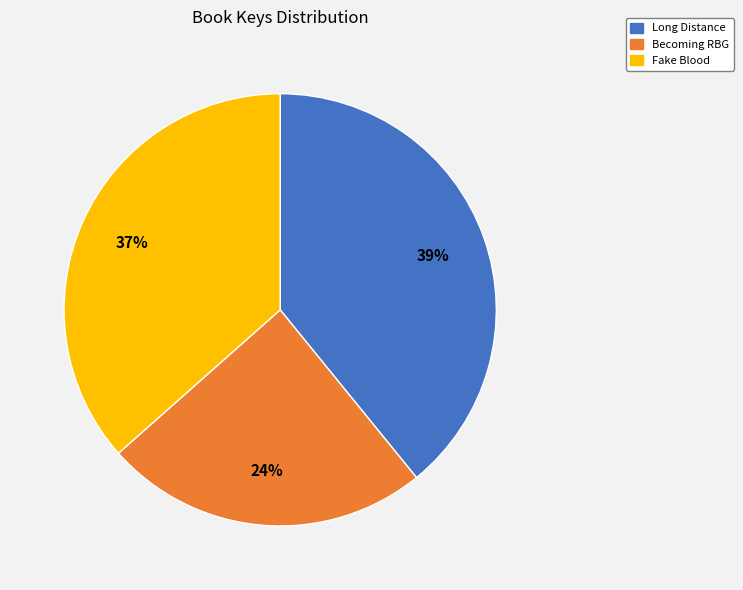

To the nearest percent, what percentage of the pie is Becoming RBG?

24%